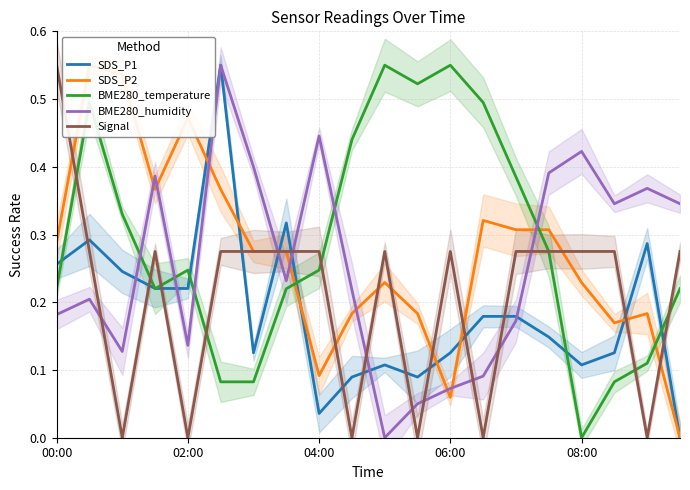

Which category has the highest value across all series?

5